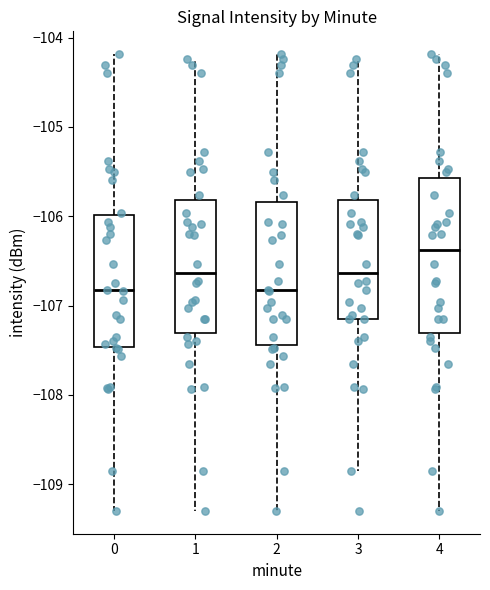

Which box has the highest median line?

4